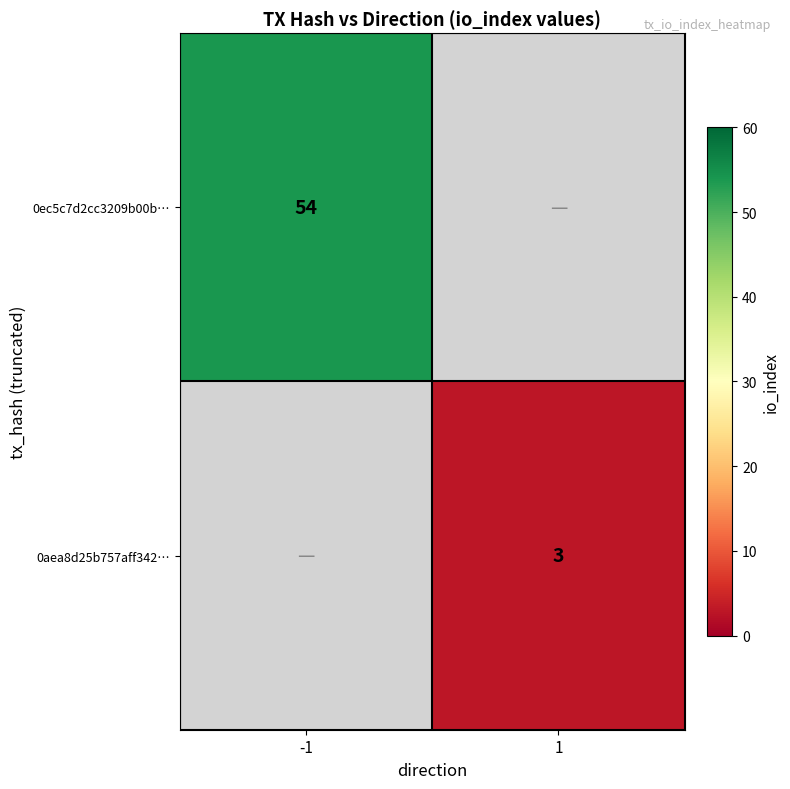

True or false: 0ec5c7d2cc3209b00b… has a value of 54 at -1.

True